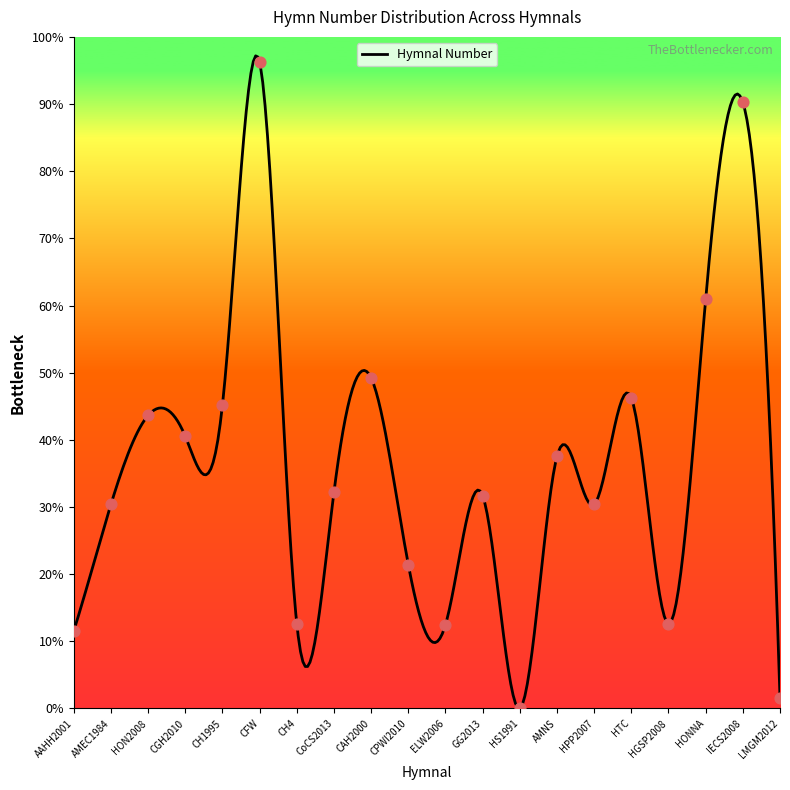

Between ELW2006 and HON2008, which is larger?

HON2008